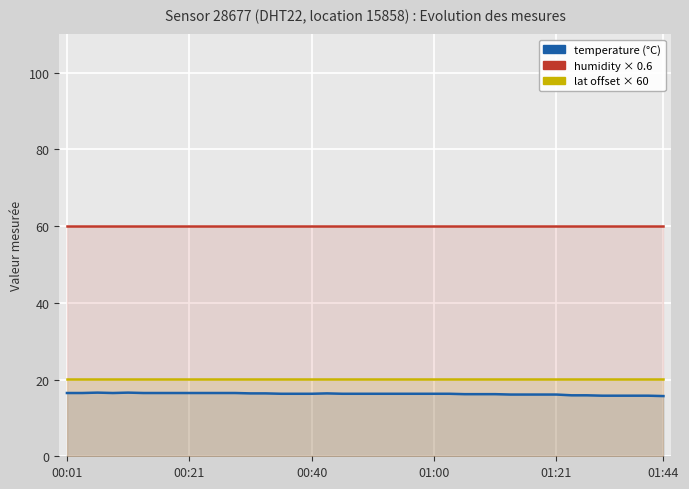

What is the spread (max minus min) of values at 22?

43.6